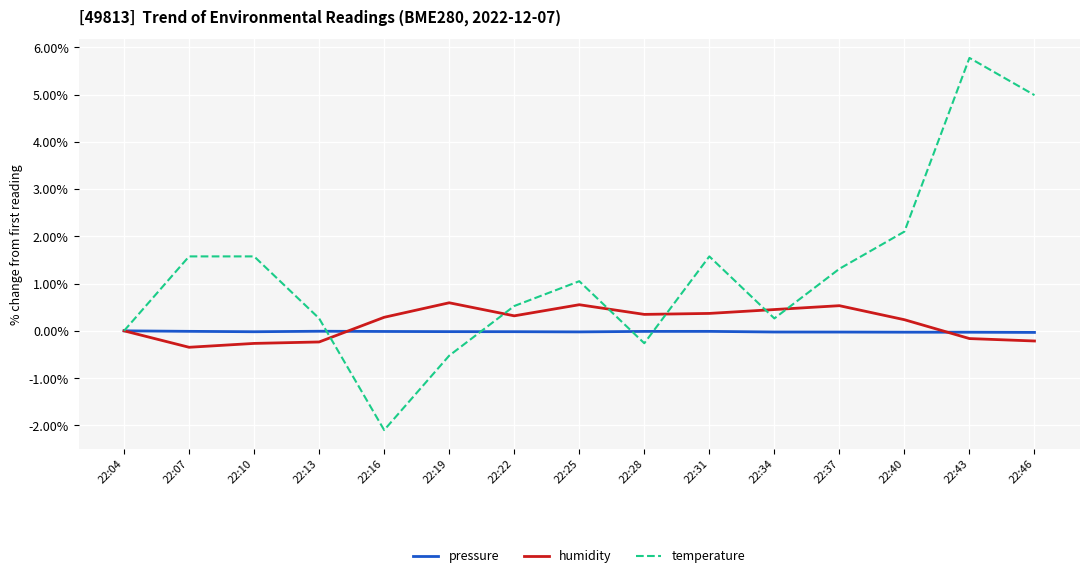

Is the value of pressure at 22:37 greater than the value of temperature at 22:40?

No